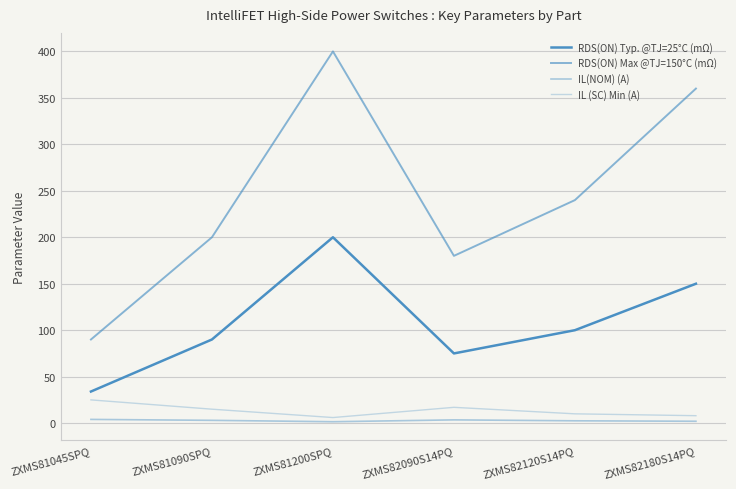

What is the difference between the maximum and minimum values in the IL (SC) Min (A) series?

19.0